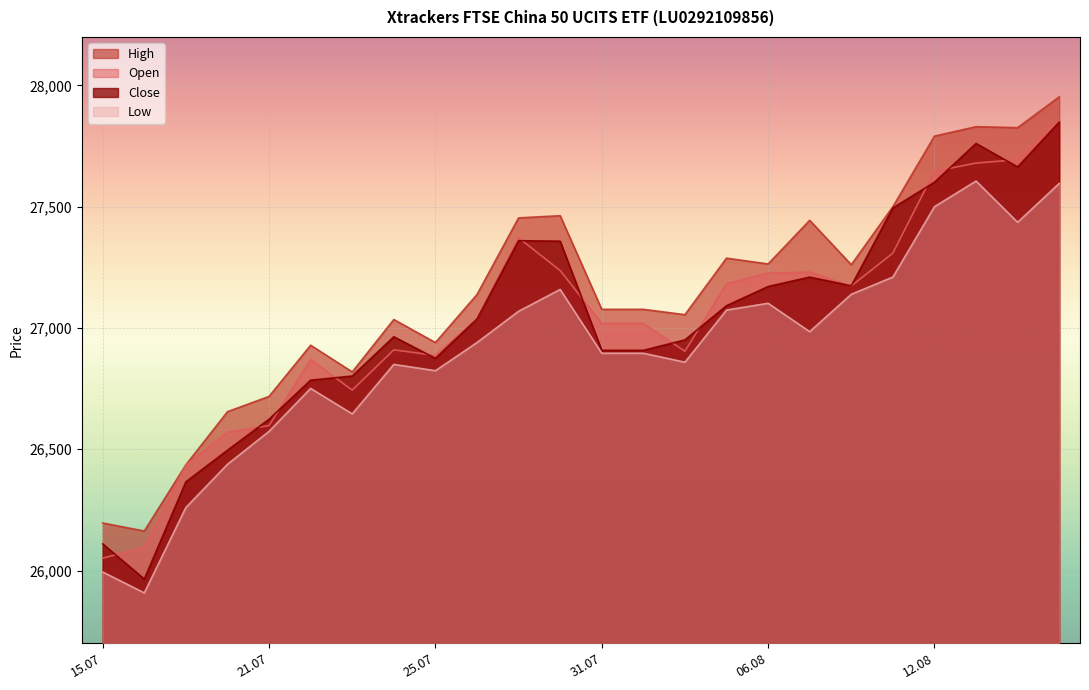

At which category does Low reach its first local peak?

22.07.2025